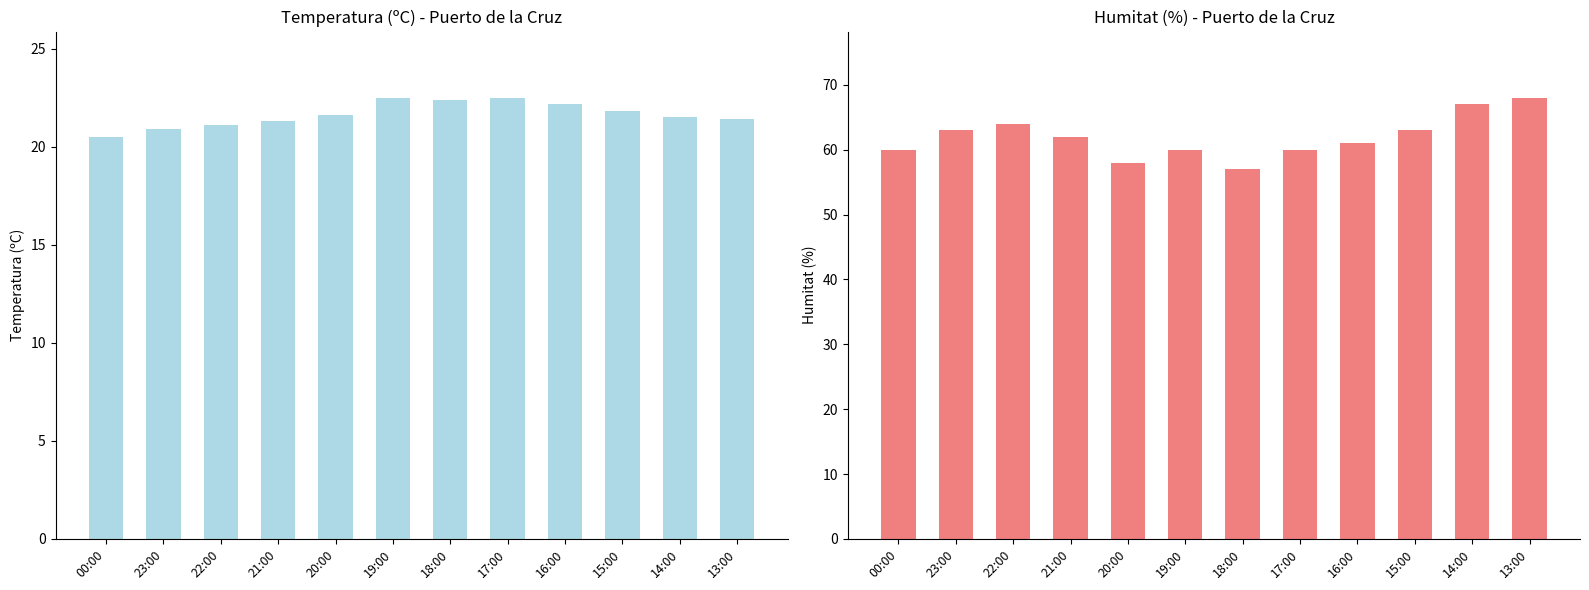

What is the smallest value displayed?

20.5